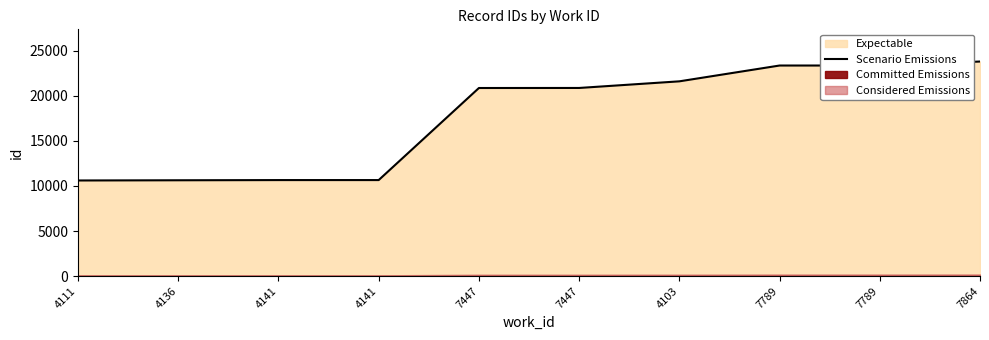

What is the label of the 2nd point from the left?

4136